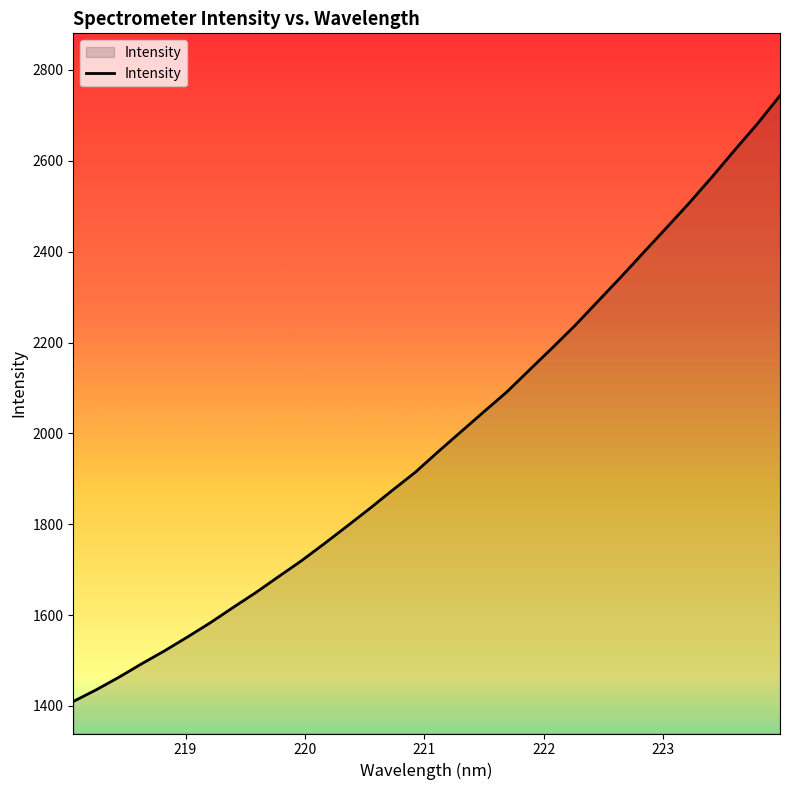

What is the greatest value displayed?

2743.5